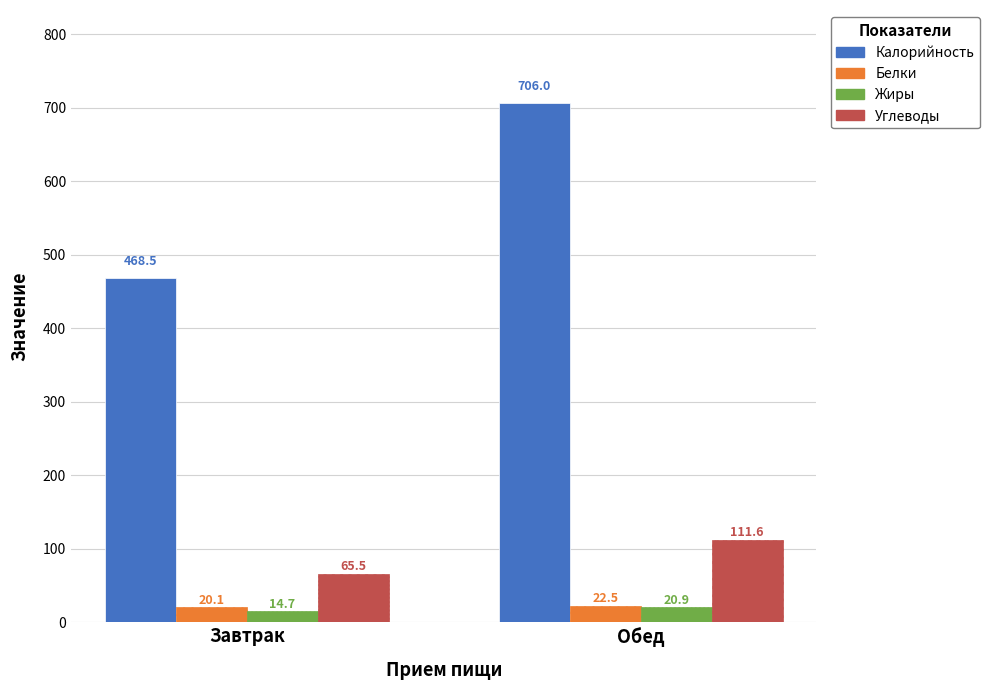

The Углеводы series shows 15.6 at Завтрак. True or false?

False